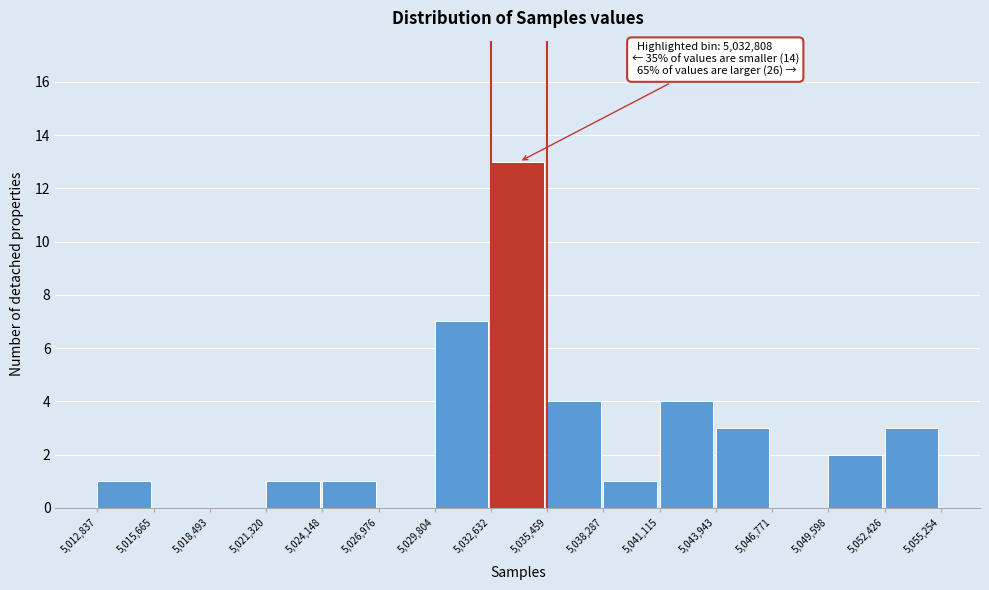

Which range on the x-axis has the tallest bar?

5,032,632 to 5,035,459